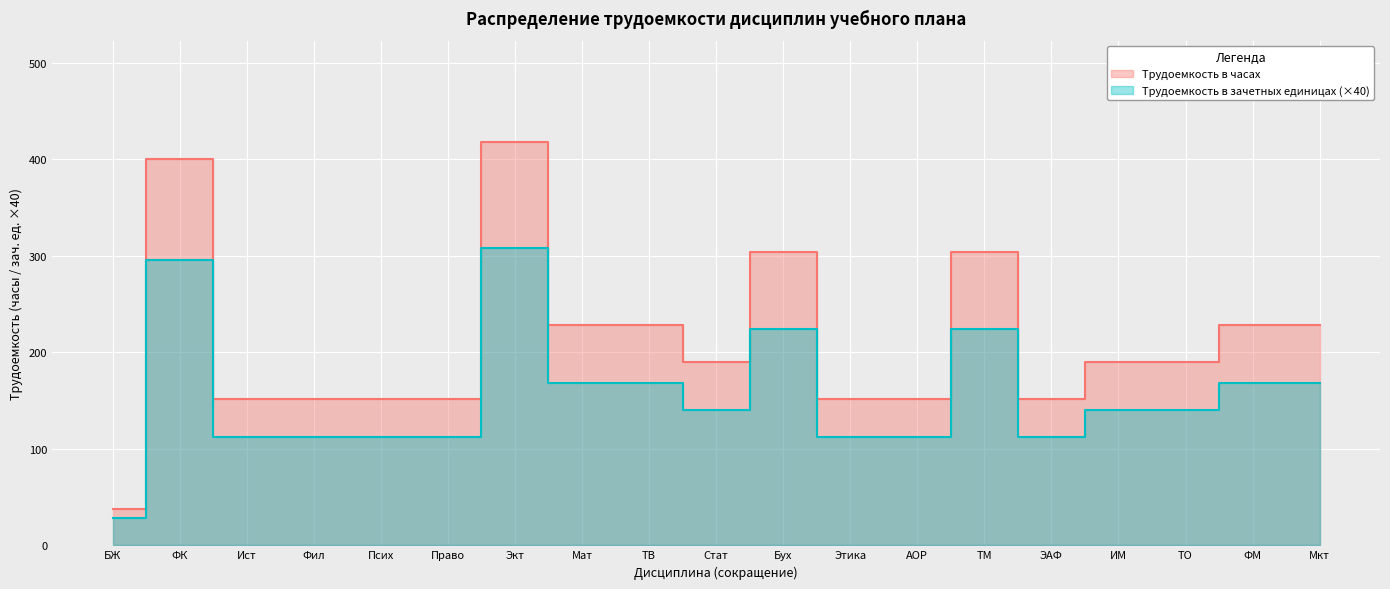

What is the sum of all Трудоемкость в зачетных единицах values?

2956